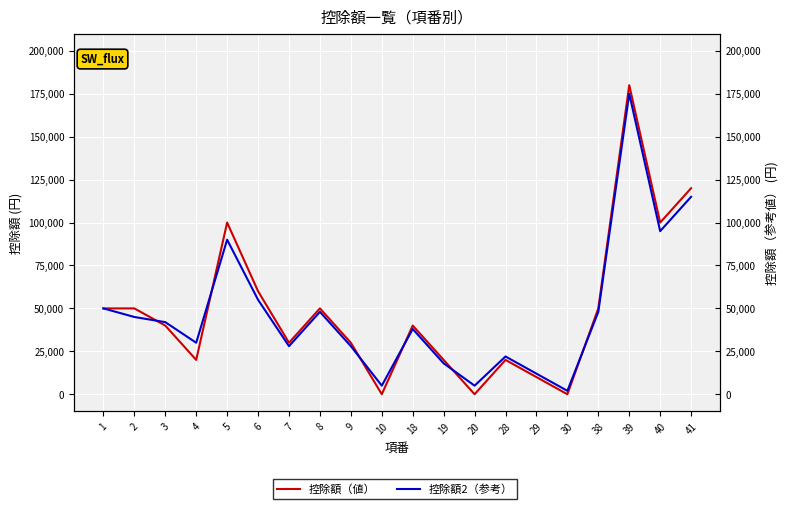

What is the difference between the highest and lowest values at 28?

2000